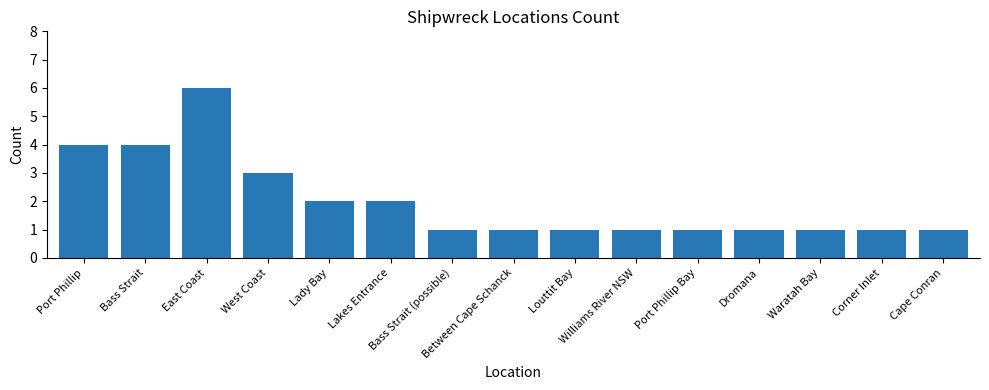

What is the approximate value at Bass Strait (possible)?

1